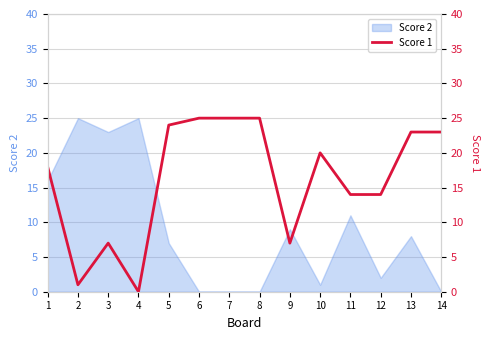

Reading right to left, list all the values displayed in this chart.

14=23	13=23	12=14	11=14	10=20	9=7	8=25	7=25	6=25	5=24	4=0	3=7	2=1	1=18